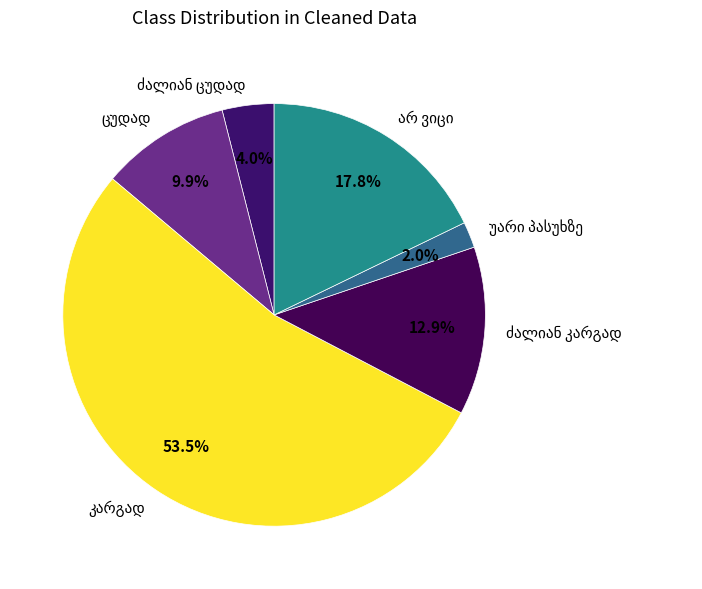

Is there a majority slice in this chart?

Yes